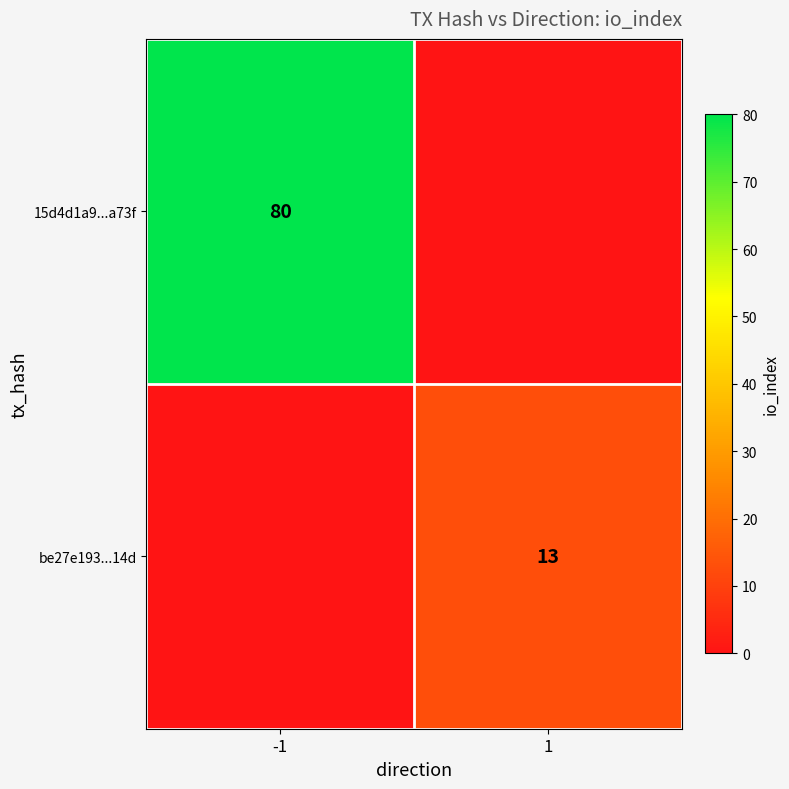

The be27e193...14d series shows 20 at 1. True or false?

False